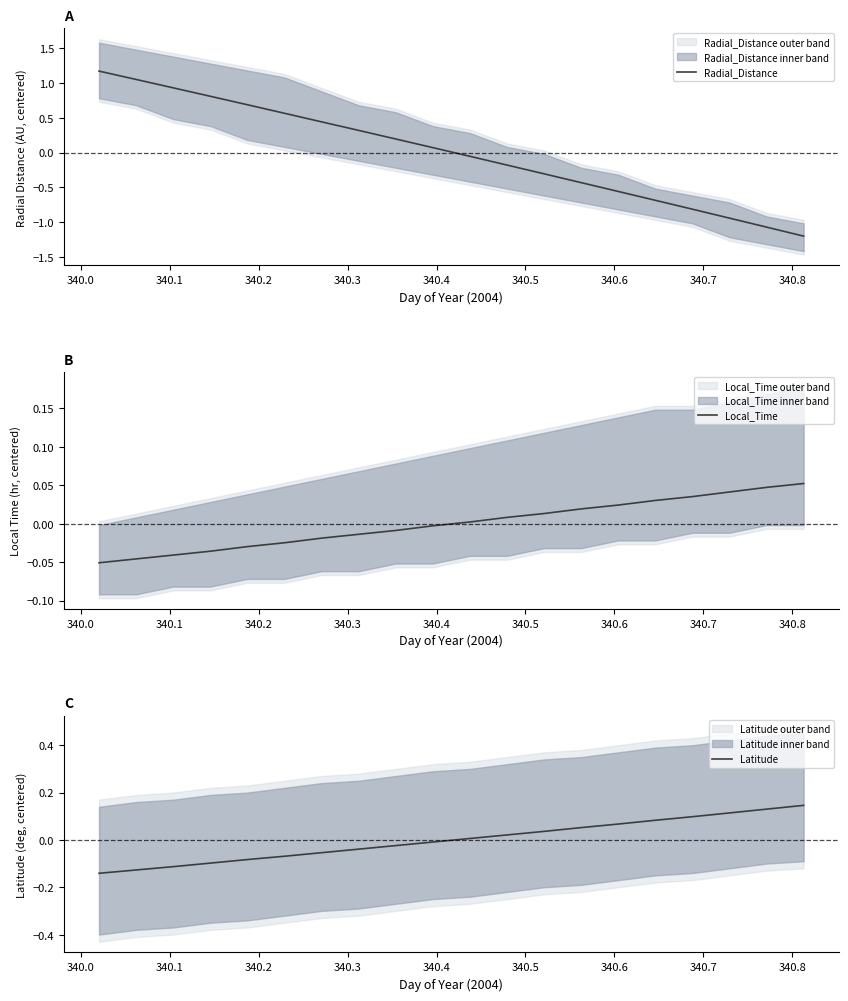

What is the highest value of the Radial_Distance series?

1.2